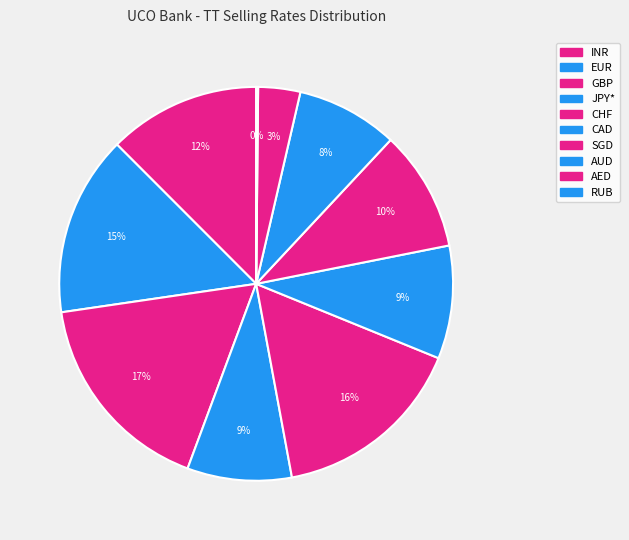

Does CHF represent more than half of the total?

No